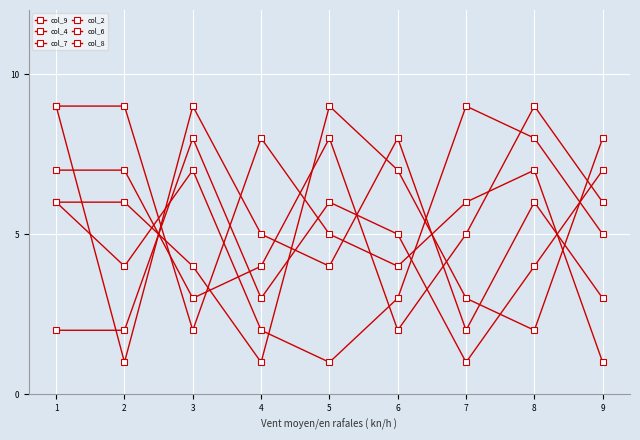

Which series has the widest spread of values?

col_4